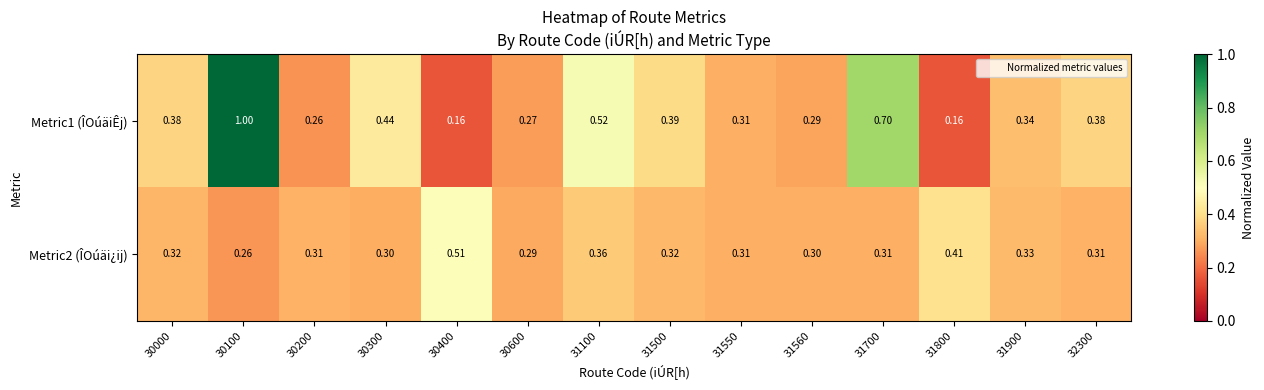

List the series in order of their peak value, lowest first.

Metric2 (ÎOúäi¿ij), Metric1 (ÎOúäiÊj)